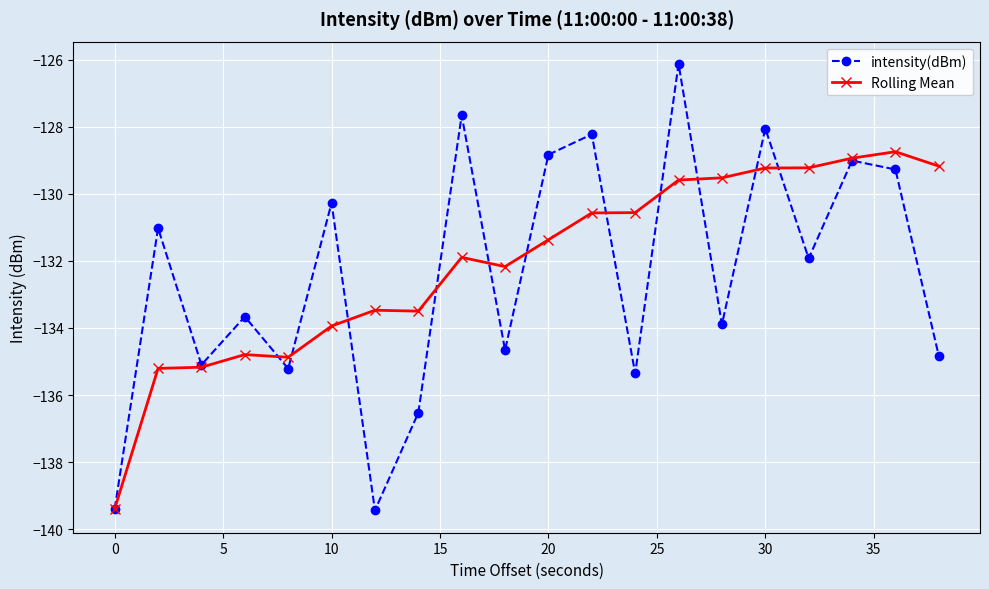

Which series has the widest spread of values?

intensity(dBm)